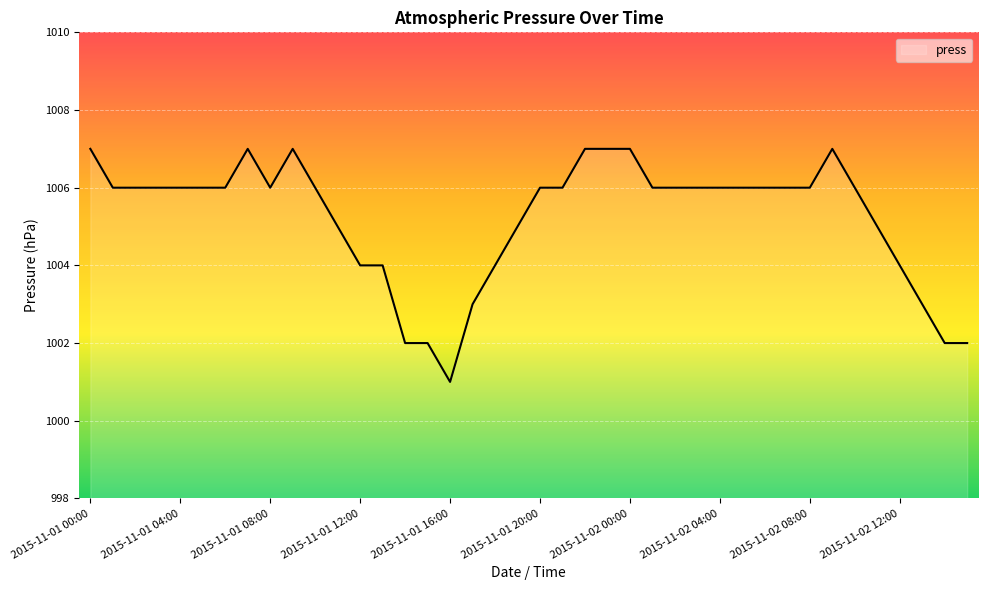

What is the difference between the maximum and minimum values?

6